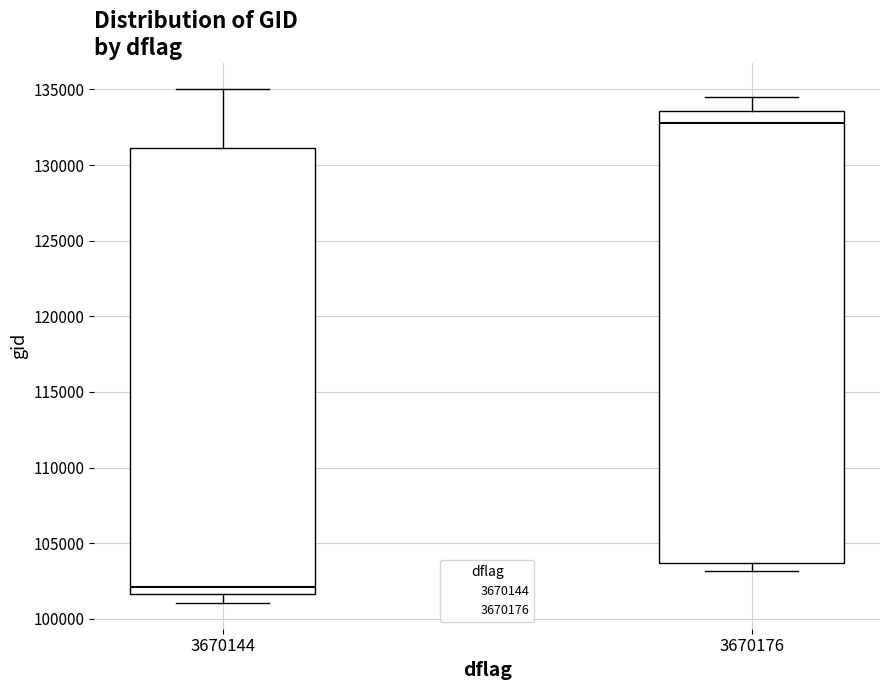

Reading left to right, read every box against the y-axis: the position of its median line, the range the box covers, and the ends of its whiskers. The values are not printed on the chart, so give them approximately, as read against the axis.

3670144: median 102000, box 101500 to 131000, whiskers 101000 to 135000
3670176: median 133000, box 103500 to 133500, whiskers 103000 to 134500